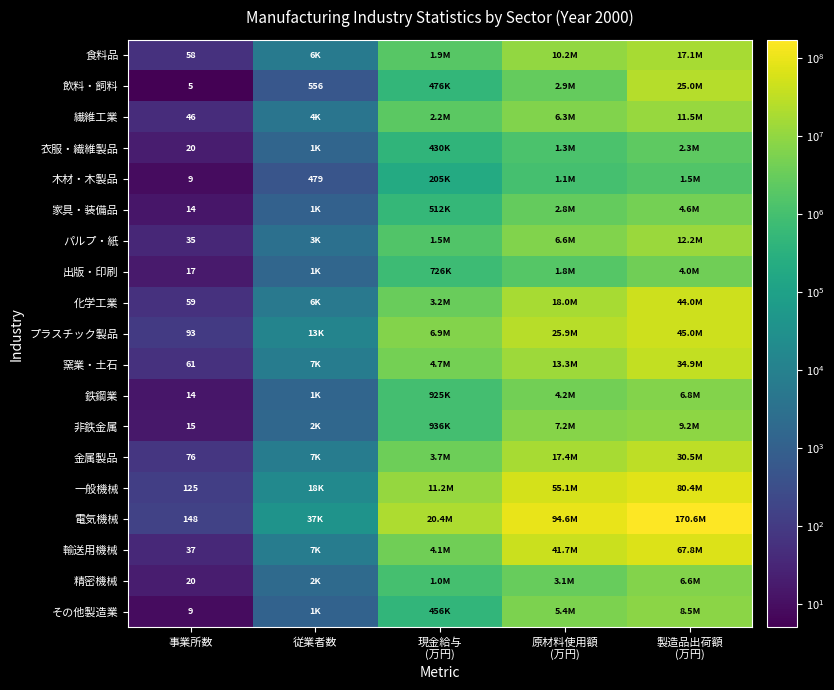

What is the difference between the 鉄鋼業 values at 従業者数 and 現金給与 (万円)?

923660